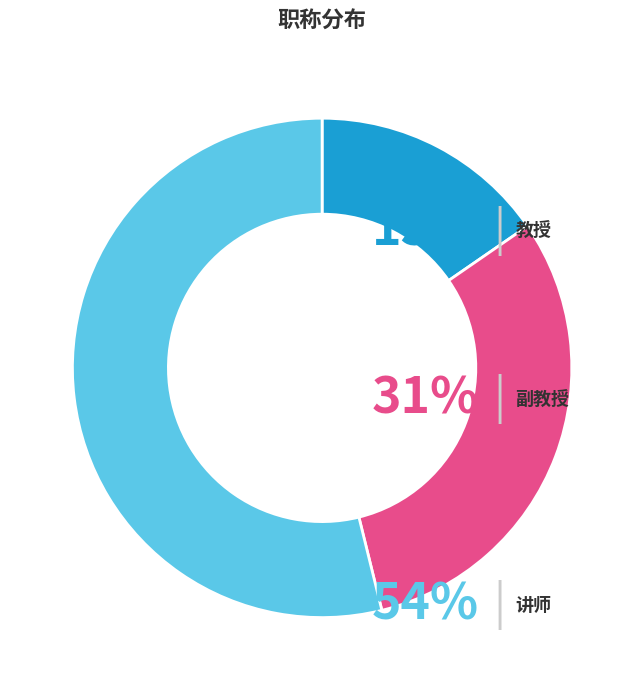

Is there any slice that represents more than half of the pie?

Yes